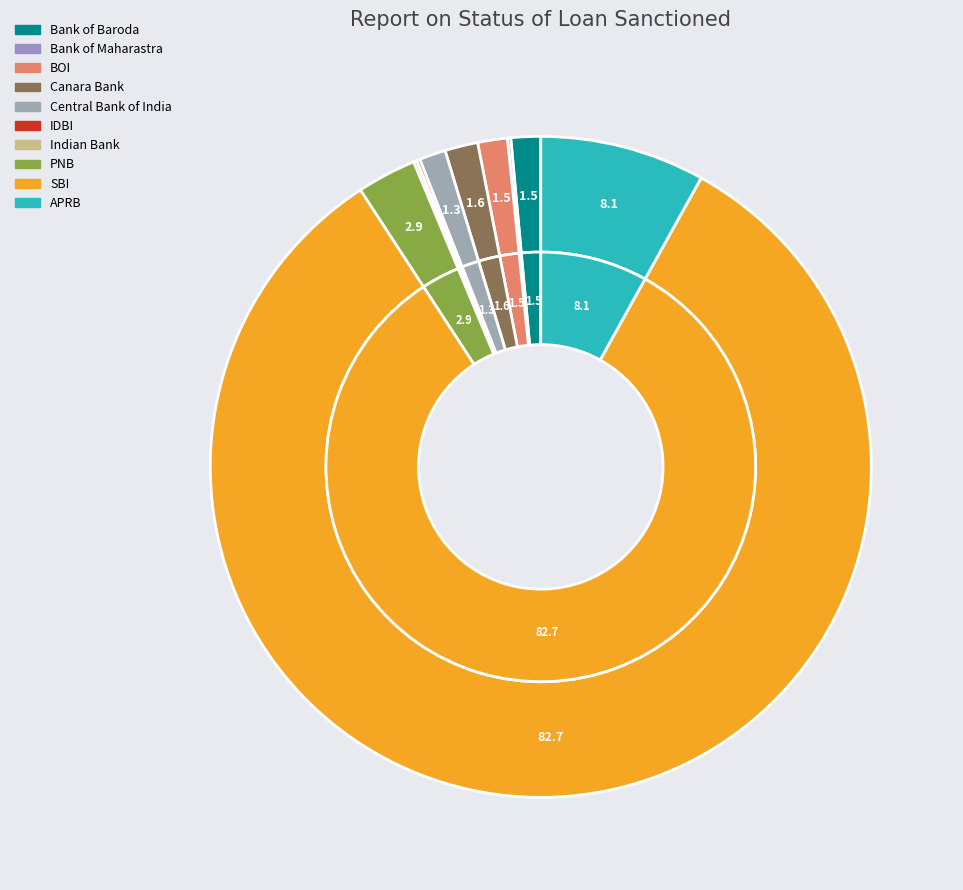

What is the total percentage of IDBI and BOI?

1.6%